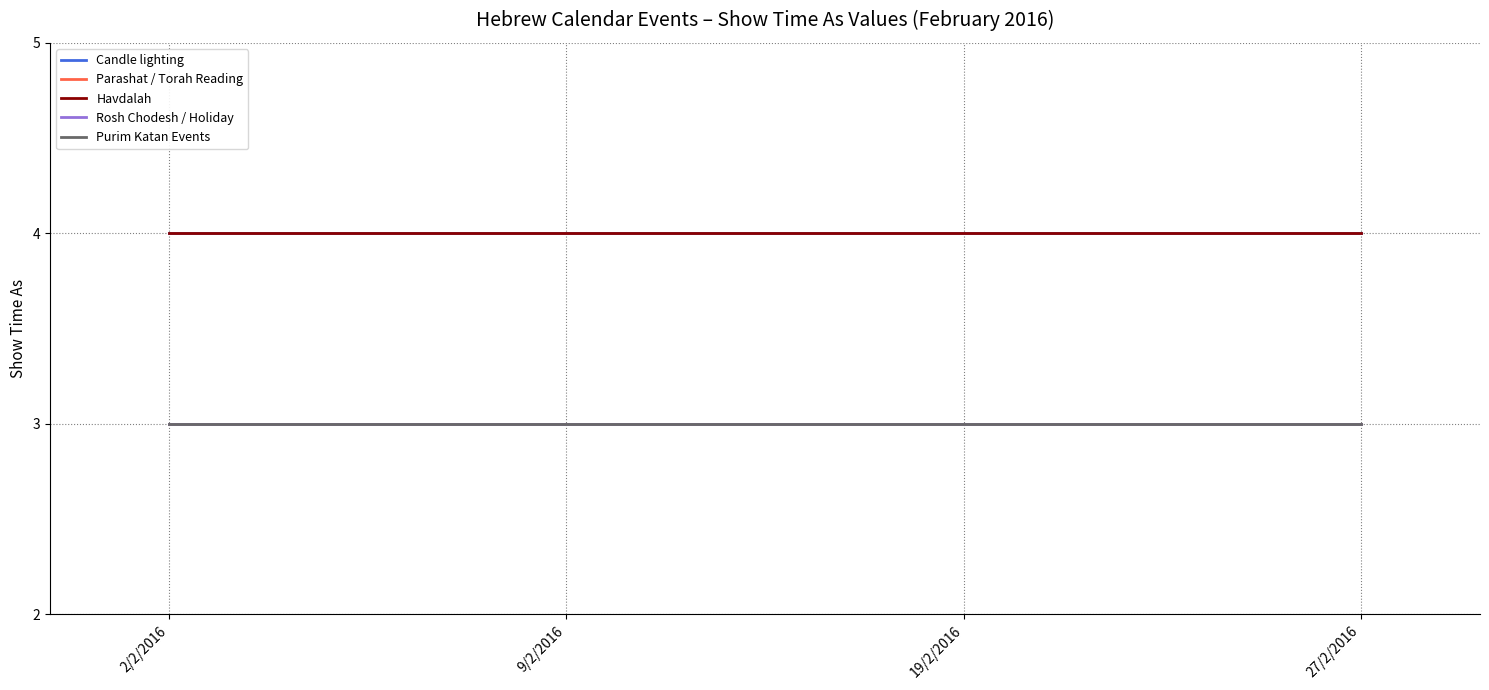

At 27/2/2016, list the series in order from largest to smallest.

Candle lighting, Havdalah, Parashat / Torah Reading, Rosh Chodesh / Holiday, Purim Katan Events